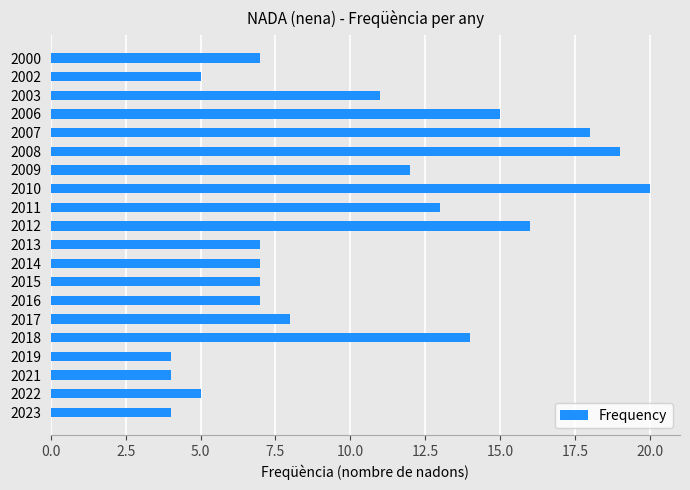

What is the average value?

10